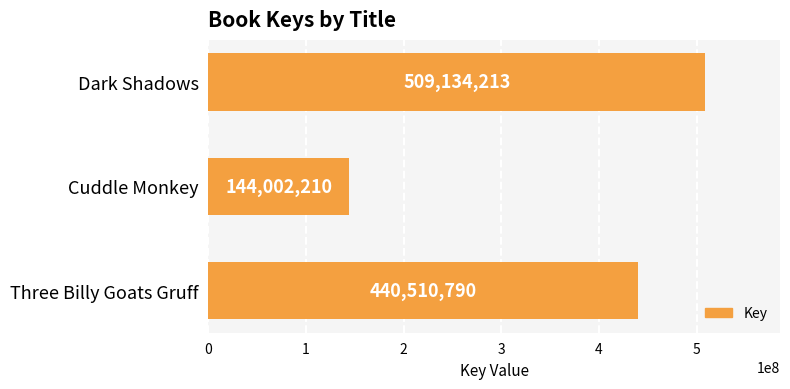

Which has a higher value, Dark Shadows or Cuddle Monkey?

Dark Shadows